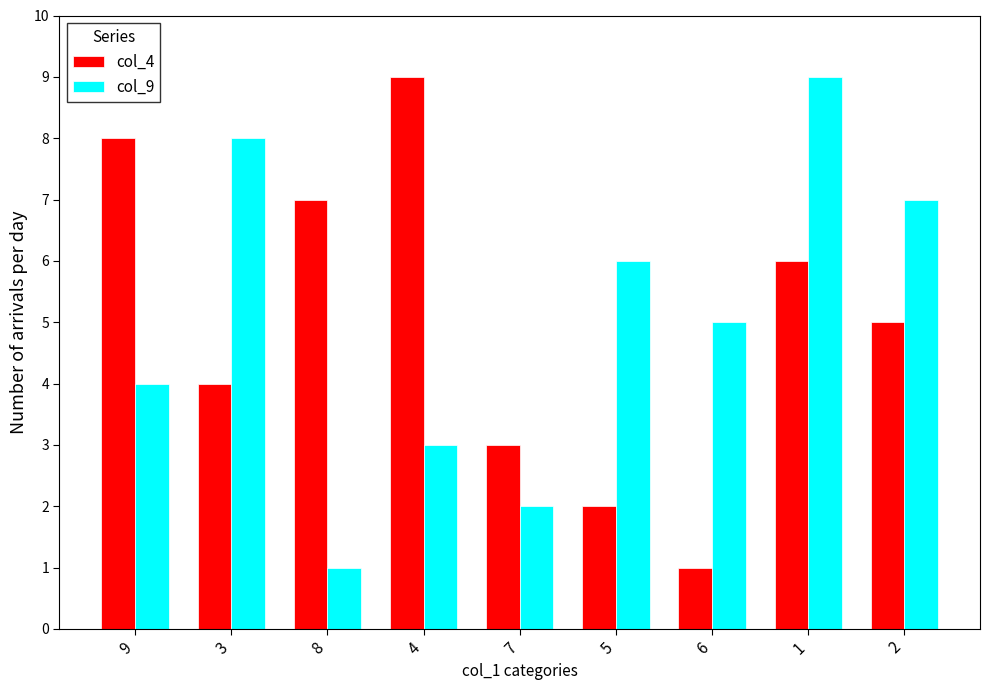

How many values in the col_4 series are below 5?

4